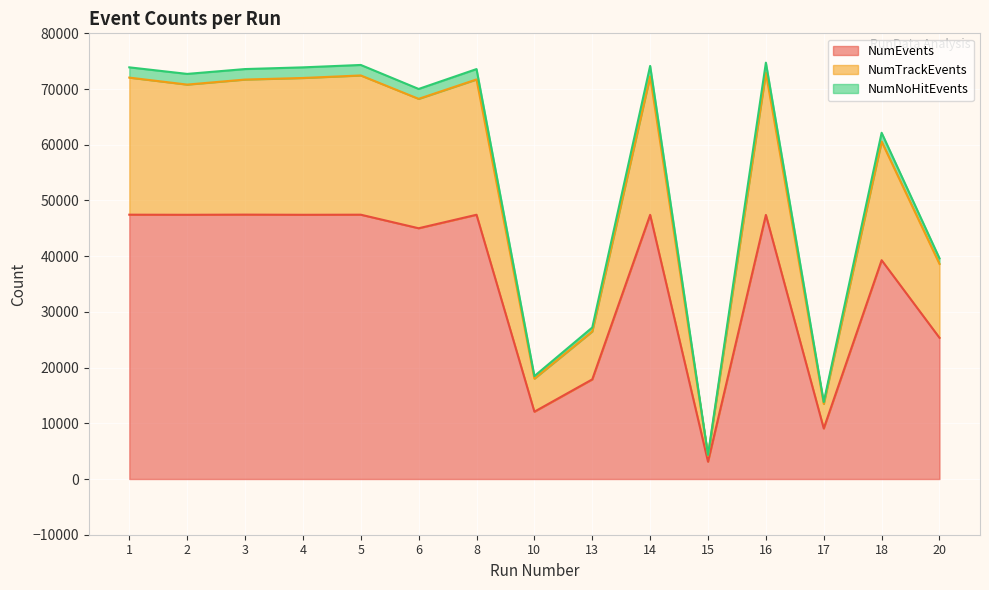

What is the lowest value of the NumEvents series?

3108